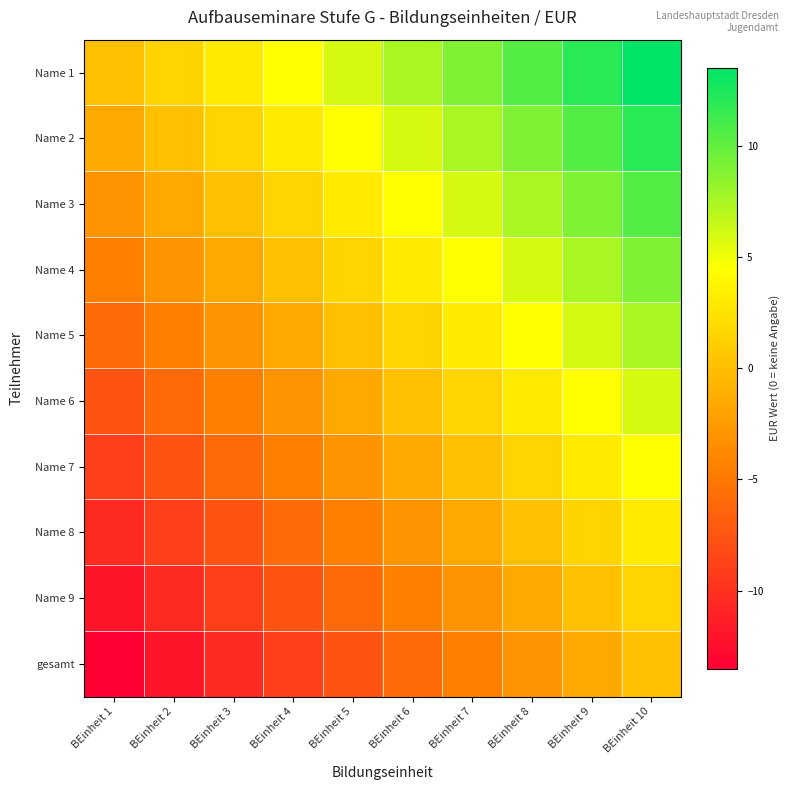

What is the total value across all series at BEinheit 9?

52.5